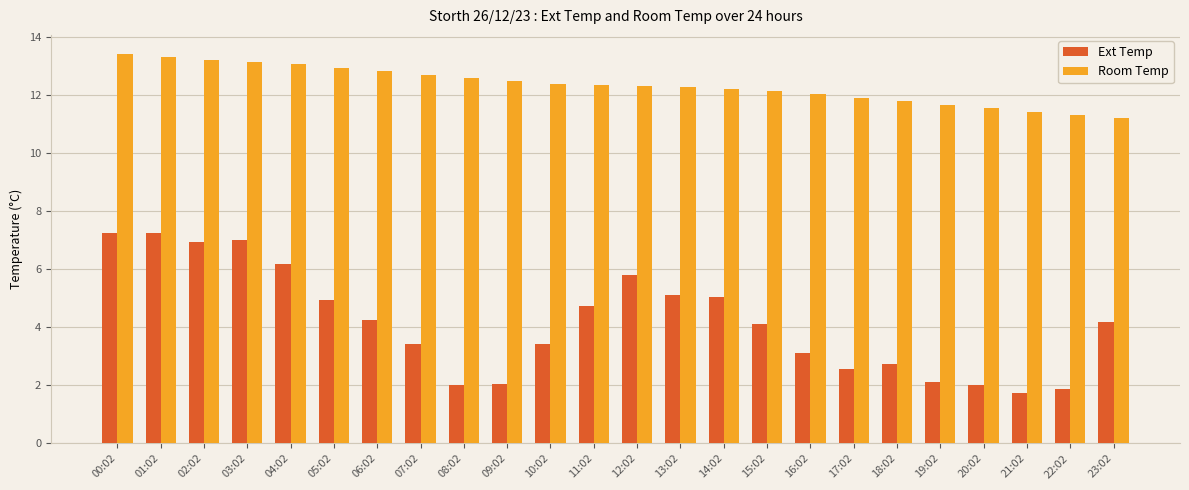

Where does the Ext Temp series first go above 4?

00:02